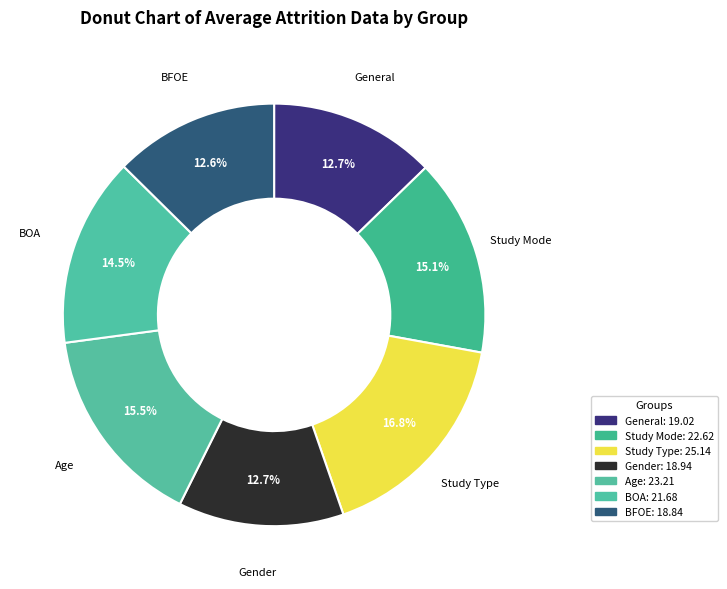

Count the number of slices in the pie.

7